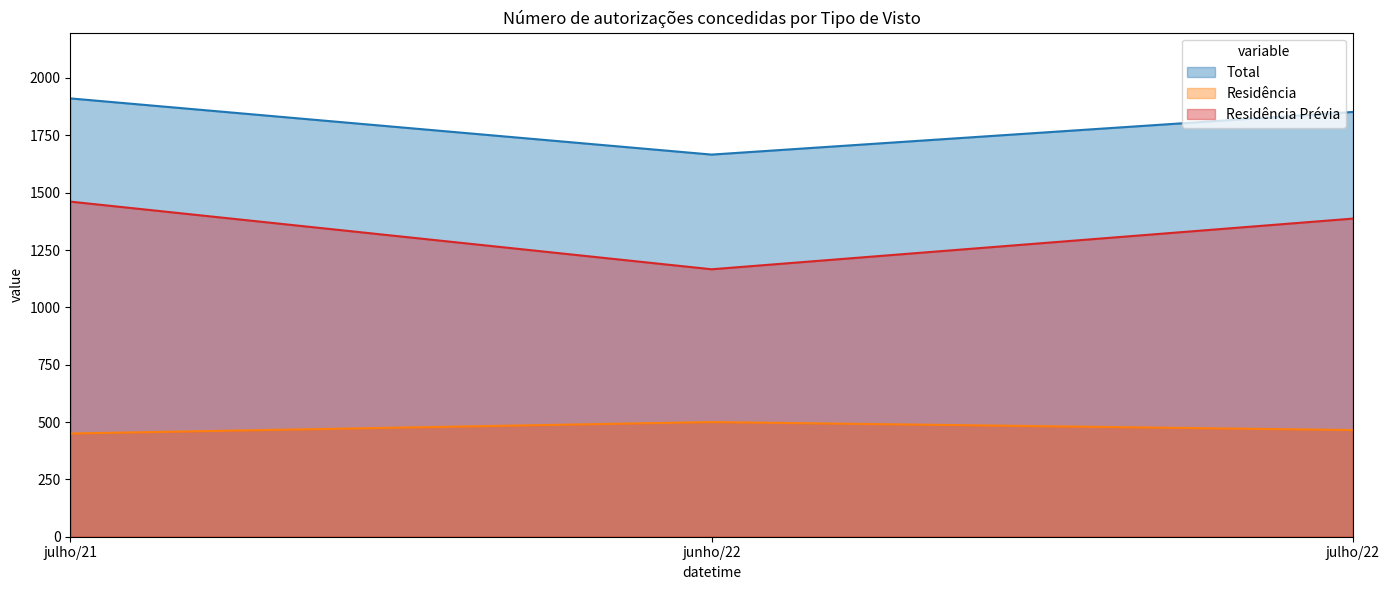

What is the sum of all Residência values?

1415